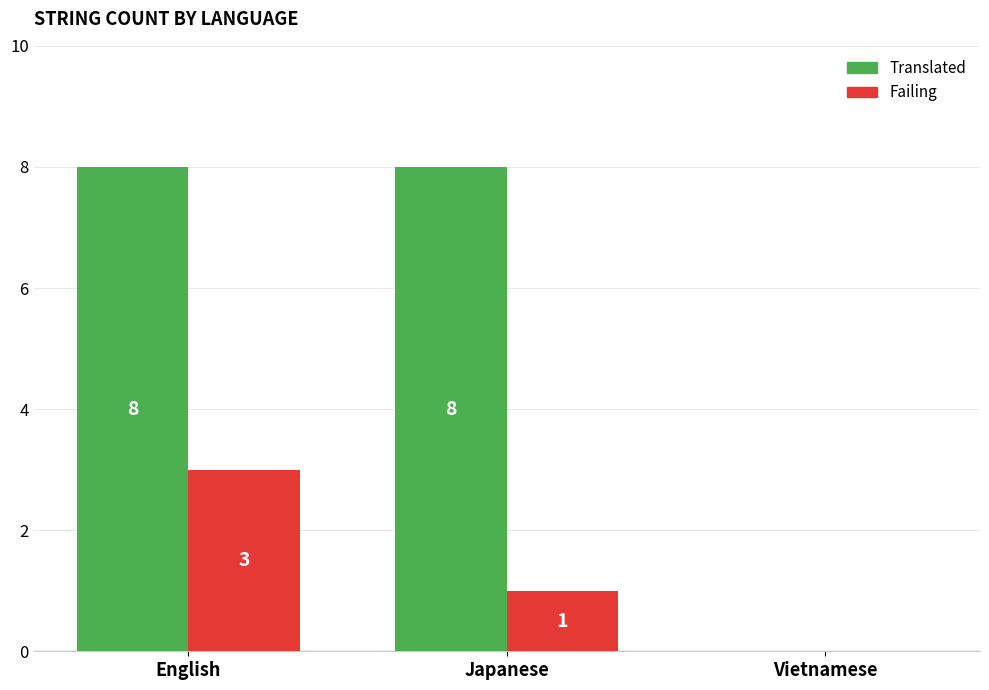

What is the greatest value displayed?

8